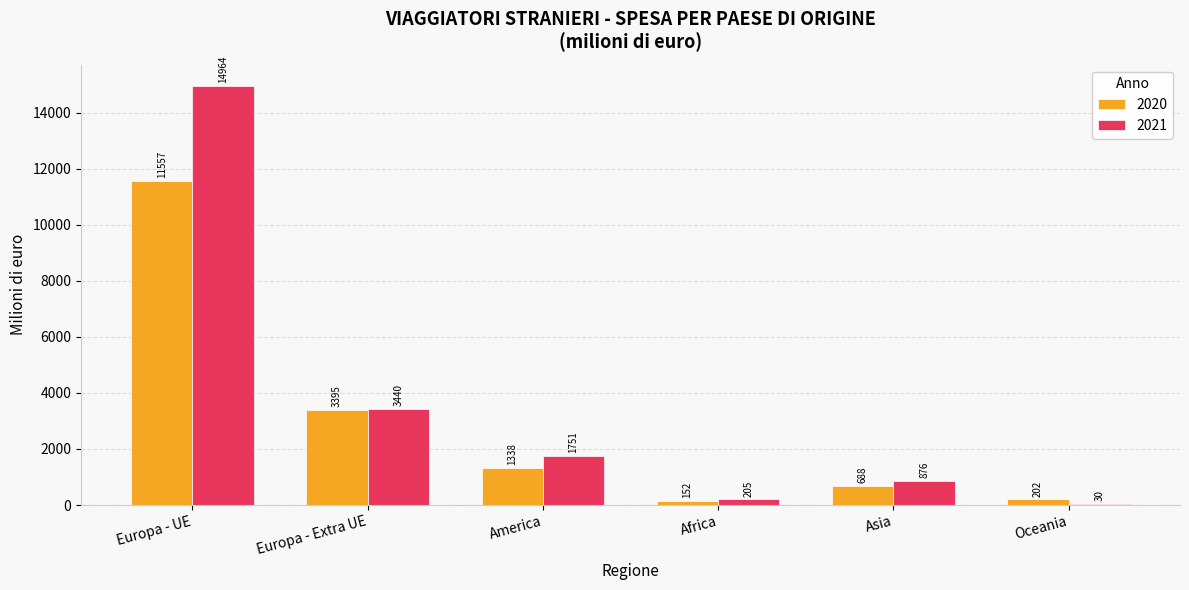

True or false: 2021 has a value of 205.4 at Africa.

True